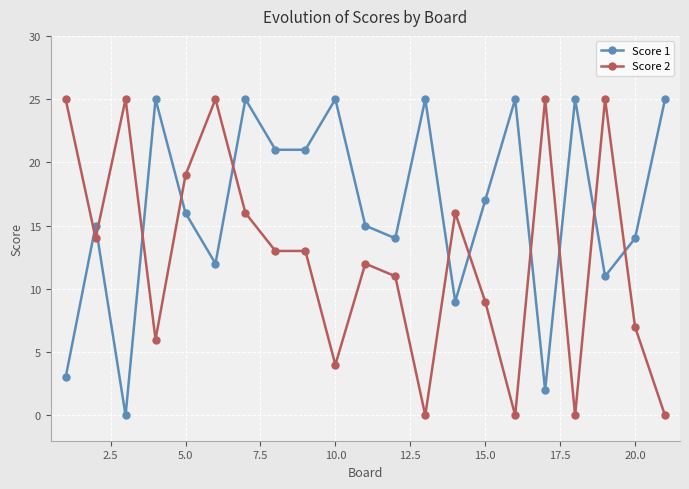

Reading right to left, extract all data points from this chart.

Score 1: 25	14	11	25	2	25	17	9	25	14	15	25	21	21	25	12	16	25	0	15	3
Score 2: 0	7	25	0	25	0	9	16	0	11	12	4	13	13	16	25	19	6	25	14	25